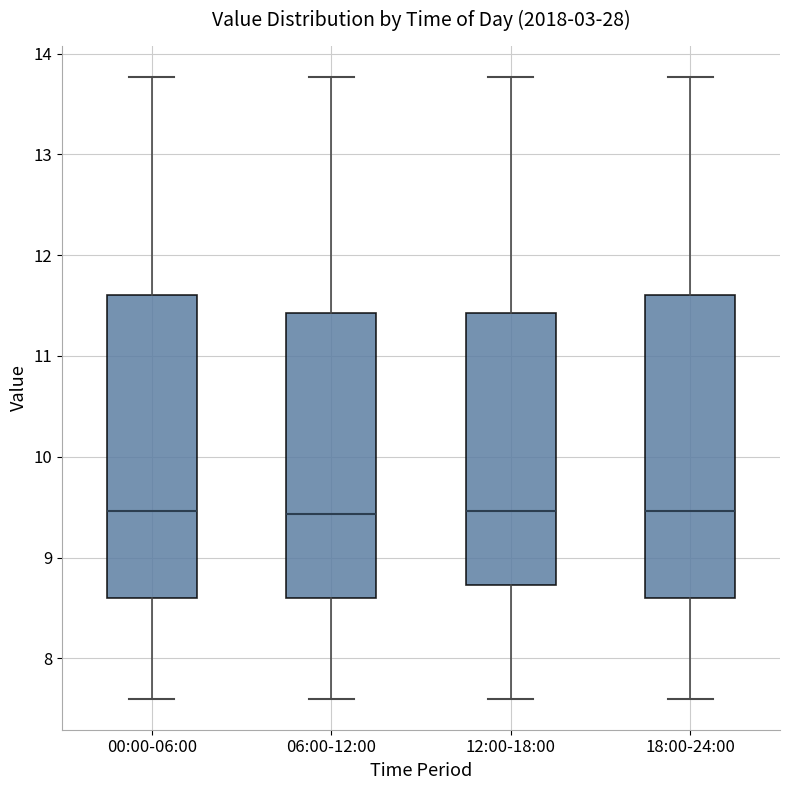

Reading left to right, transcribe this box plot: for each box, give where its median line is, the range the box spans, and where its two whiskers end, as read against the y-axis. The values are not printed on the chart, so give them approximately, as read against the axis.

00:00-06:00: median 9.5, box 8.6 to 11.6, whiskers 7.6 to 13.8
06:00-12:00: median 9.4, box 8.6 to 11.4, whiskers 7.6 to 13.8
12:00-18:00: median 9.5, box 8.7 to 11.4, whiskers 7.6 to 13.8
18:00-24:00: median 9.5, box 8.6 to 11.6, whiskers 7.6 to 13.8